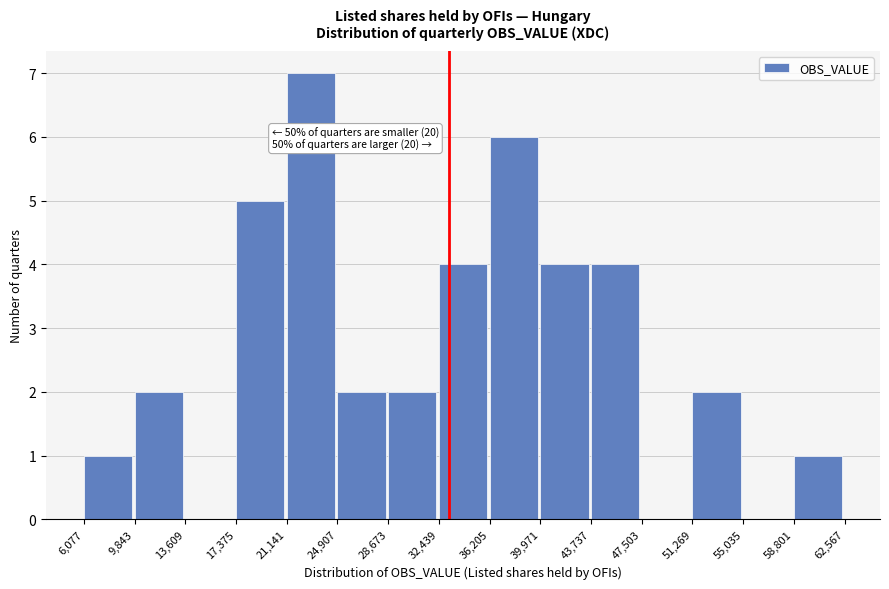

Reading right to left, list all the values displayed in this chart.

58,801=1	55,035=0	51,269=2	47,503=0	43,737=4	39,971=4	36,205=6	32,439=4	28,673=2	24,907=2	21,141=7	17,375=5	13,609=0	9,843=2	6,077=1